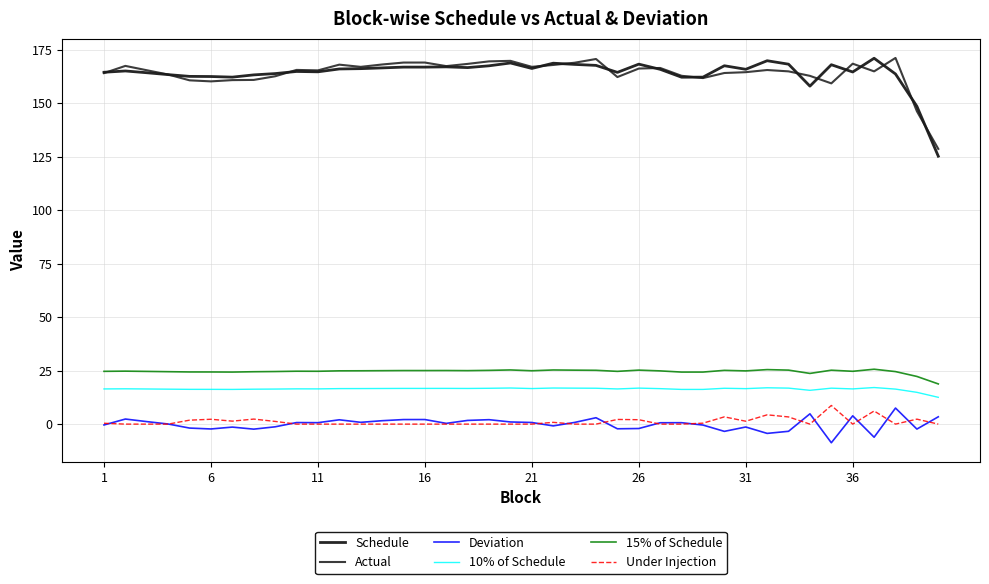

What is the difference between the second highest and second lowest values in the Under Injection series?

6.1